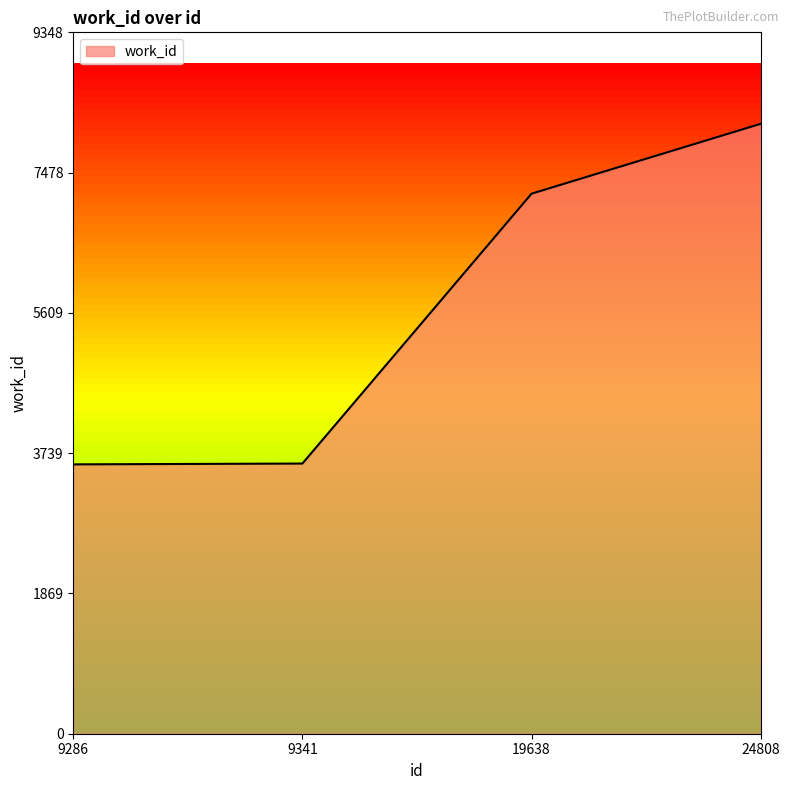

What is the difference between the values at 9286 and 19638?

3608